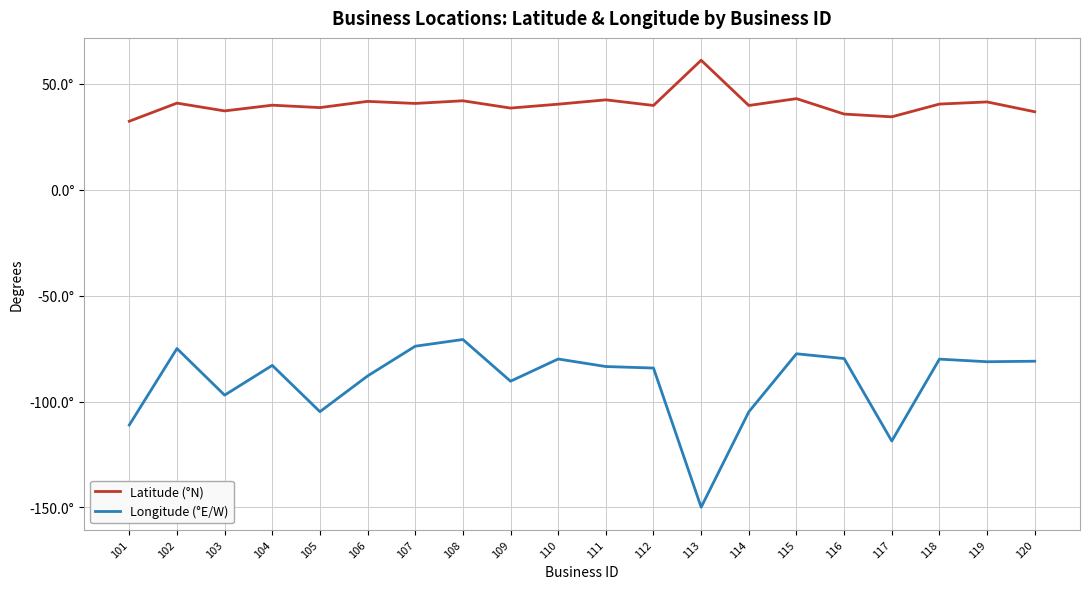

Where is the first local minimum for Latitude (°N)?

103